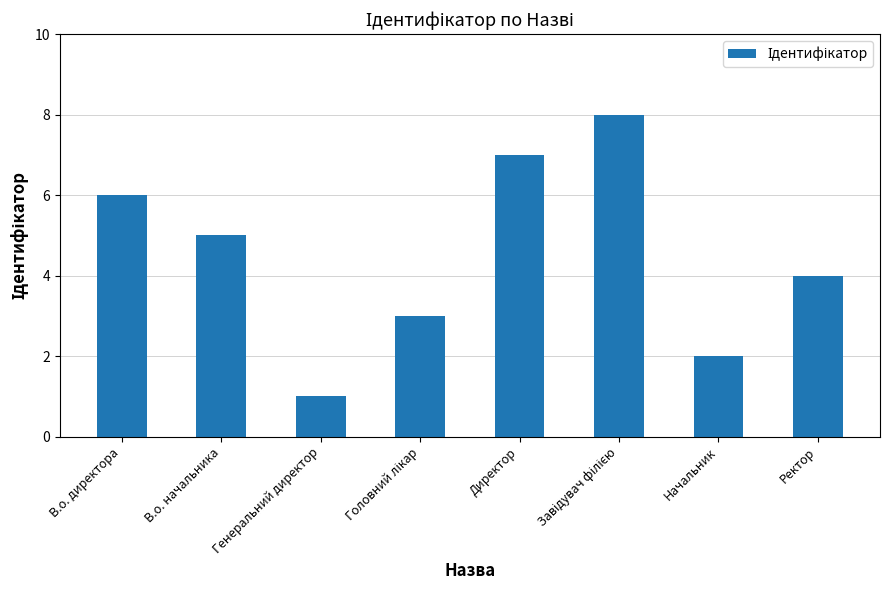

What is the maximum value shown in the chart?

8